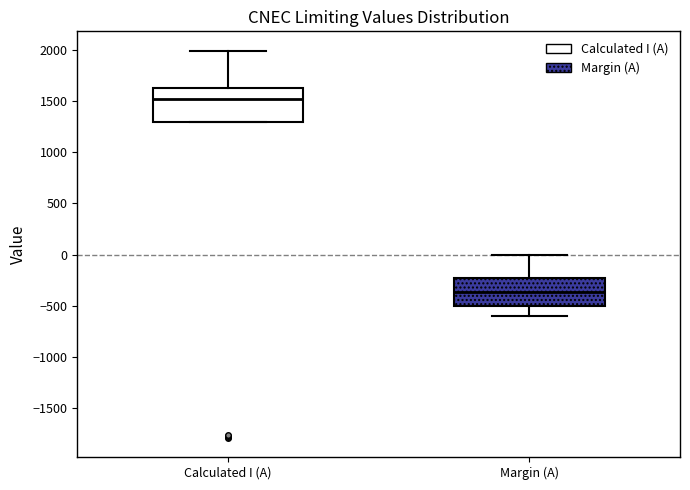

Reading left to right, transcribe this box plot: for each box, give where its median line is, the range the box spans, and where its two whiskers end, as read against the y-axis. The values are not printed on the chart, so give them approximately, as read against the axis.

Calculated I (A): median 1550, box 1300 to 1650, whiskers 1300 to 2000
Margin (A): median -350, box -500 to -250, whiskers -600 to 0